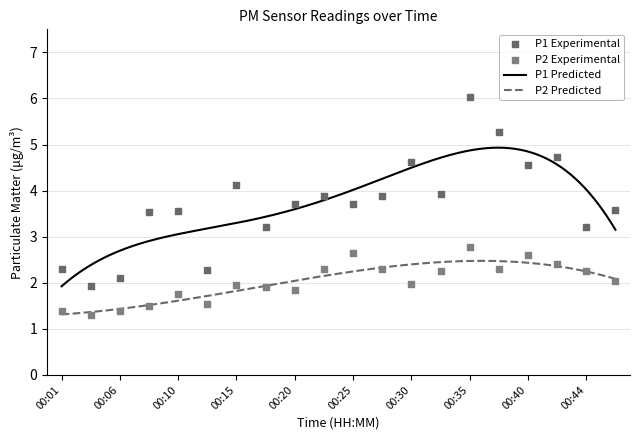

True or false: P1 Predicted and P2 Predicted intersect in this chart.

False